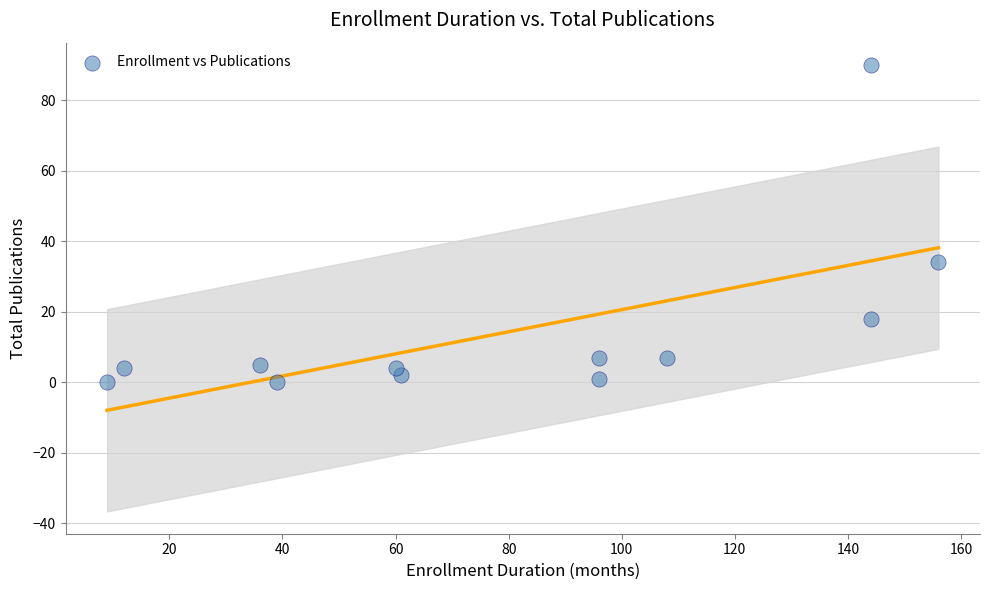

What is the range of X values (max minus min)?

147